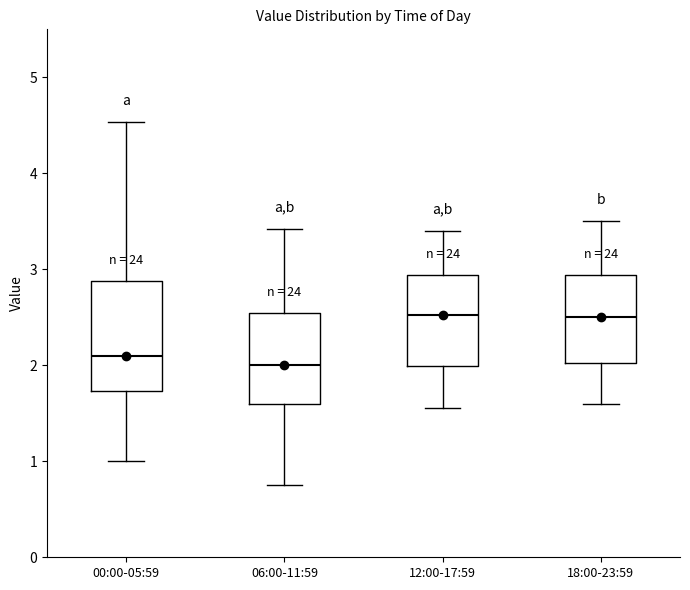

Reading left to right, transcribe this box plot: for each box, give where its median line is, the range the box spans, and where its two whiskers end, as read against the y-axis. The values are not printed on the chart, so give them approximately, as read against the axis.

00:00-05:59: median 2.1, box 1.7 to 2.9, whiskers 1.0 to 4.5
06:00-11:59: median 2.0, box 1.6 to 2.5, whiskers 0.8 to 3.4
12:00-17:59: median 2.5, box 2.0 to 2.9, whiskers 1.6 to 3.4
18:00-23:59: median 2.5, box 2.0 to 2.9, whiskers 1.6 to 3.5